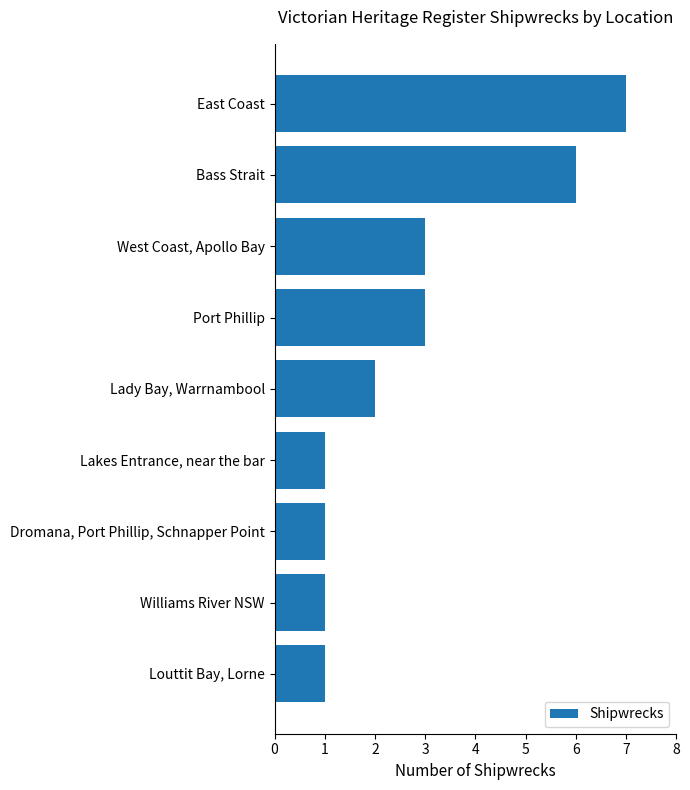

What is the smallest value displayed?

1